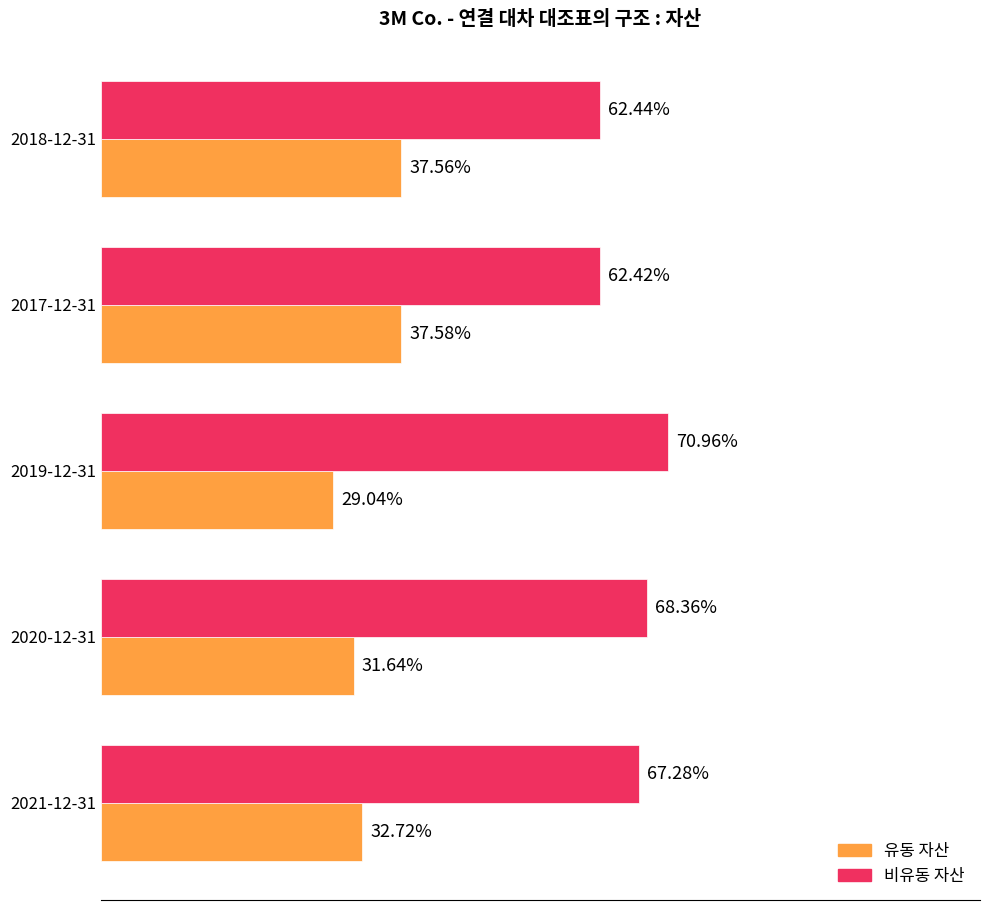

What is the sum of all 유동 자산 values?

1.7